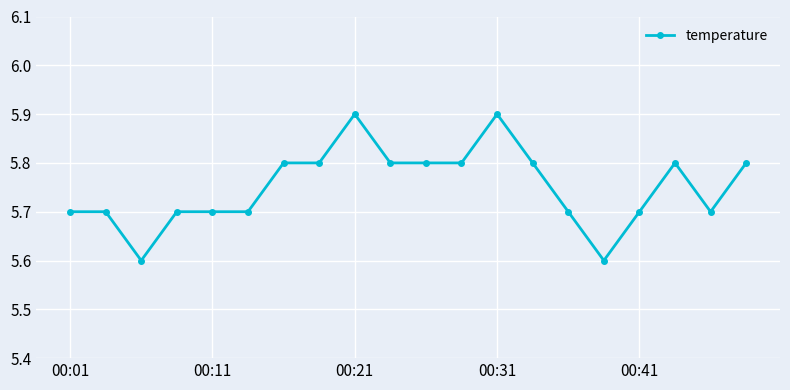

Count the values in the range 5 to 6.

20